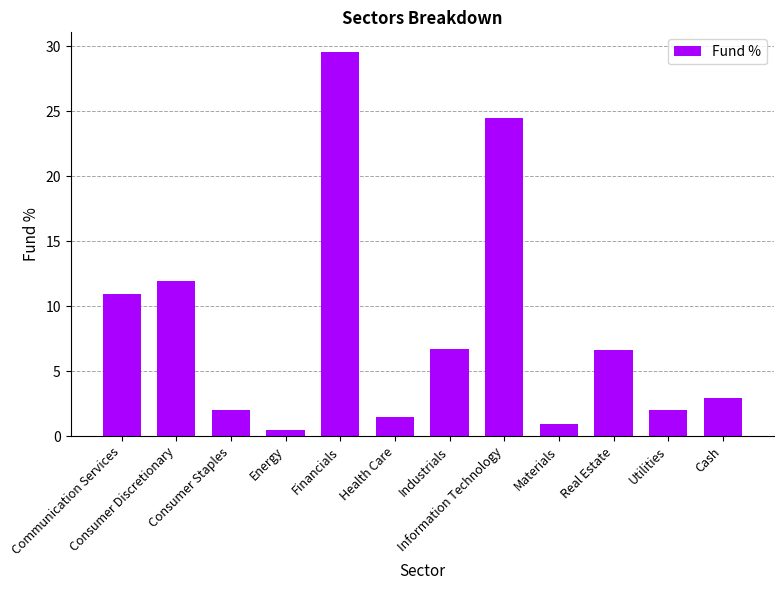

What is the value of the 8th bar from the left?

24.5